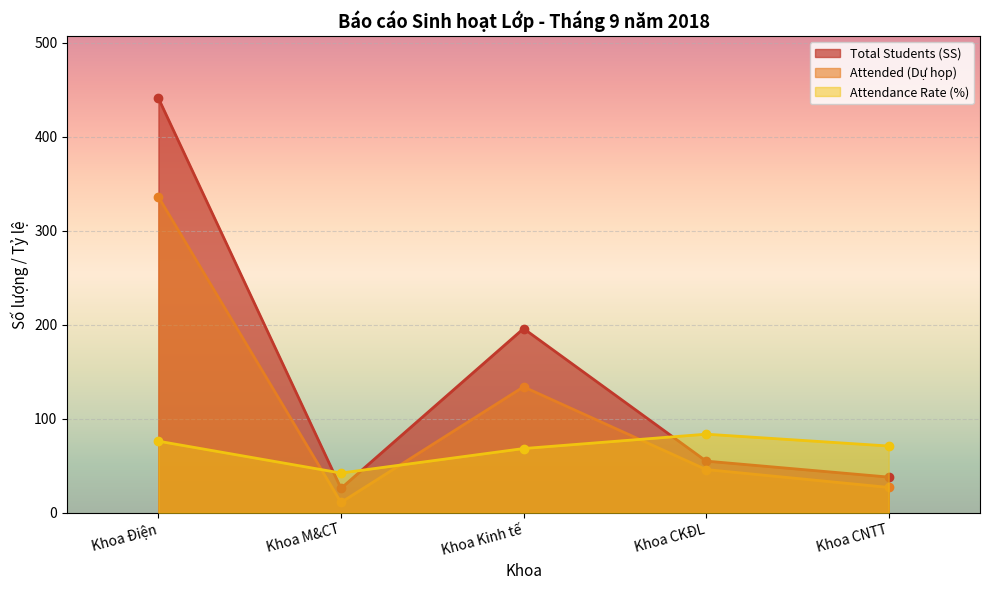

At which label is Attended (Dự họp) closest to 173?

Khoa Kinh tế